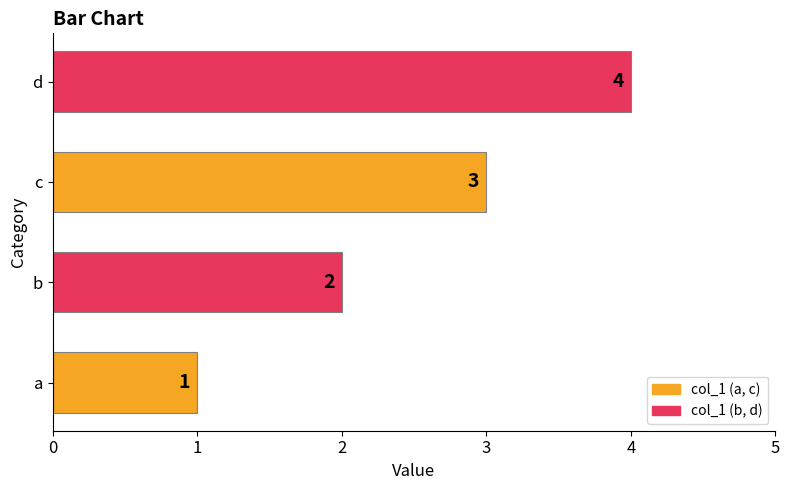

What is the difference between the maximum and minimum values?

3